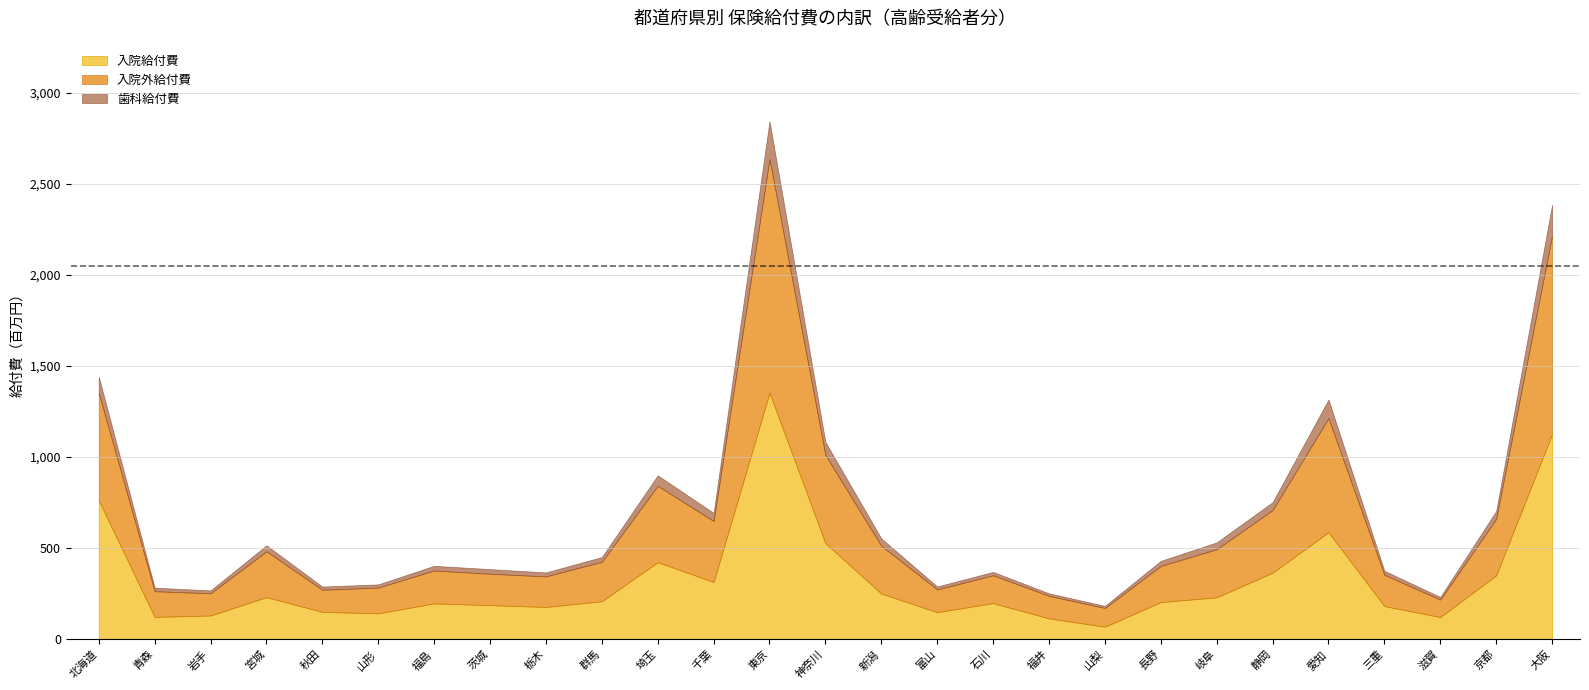

What is the label of the 8th point from the right?

長野